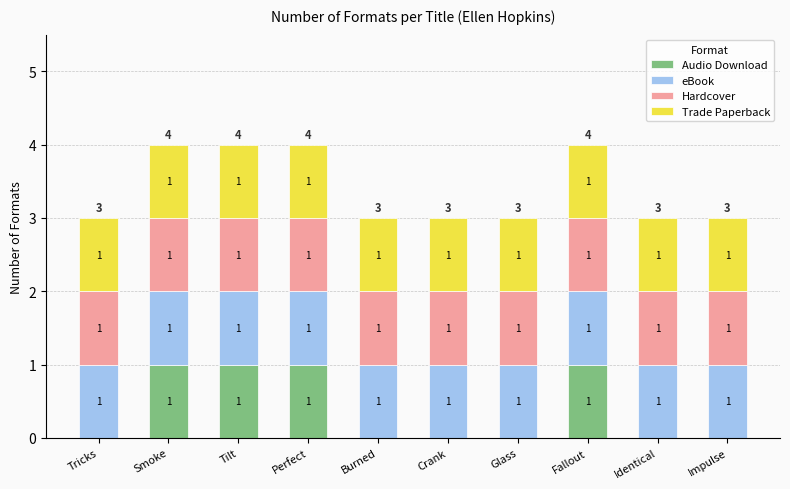

Reading left to right, transcribe the values for Audio Download.

Tricks=0	Smoke=1	Tilt=1	Perfect=1	Burned=0	Crank=0	Glass=0	Fallout=1	Identical=0	Impulse=0